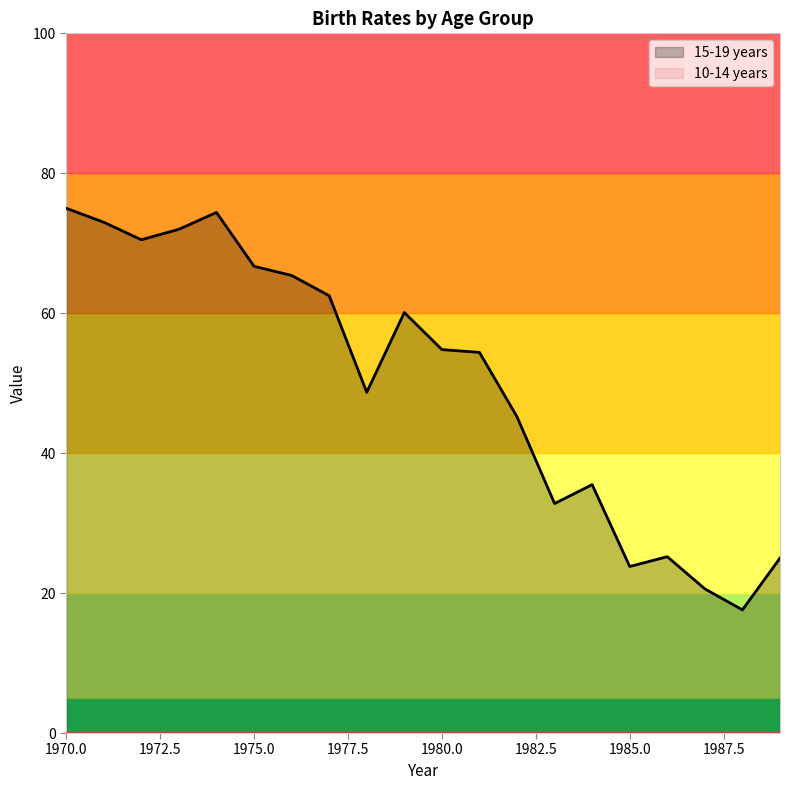

Rank the categories by value from lowest to highest.

1988, 1987, 1985, 1989, 1986, 1983, 1984, 1982, 1978, 1981, 1980, 1979, 1977, 1976, 1975, 1972, 1973, 1971, 1974, 1970